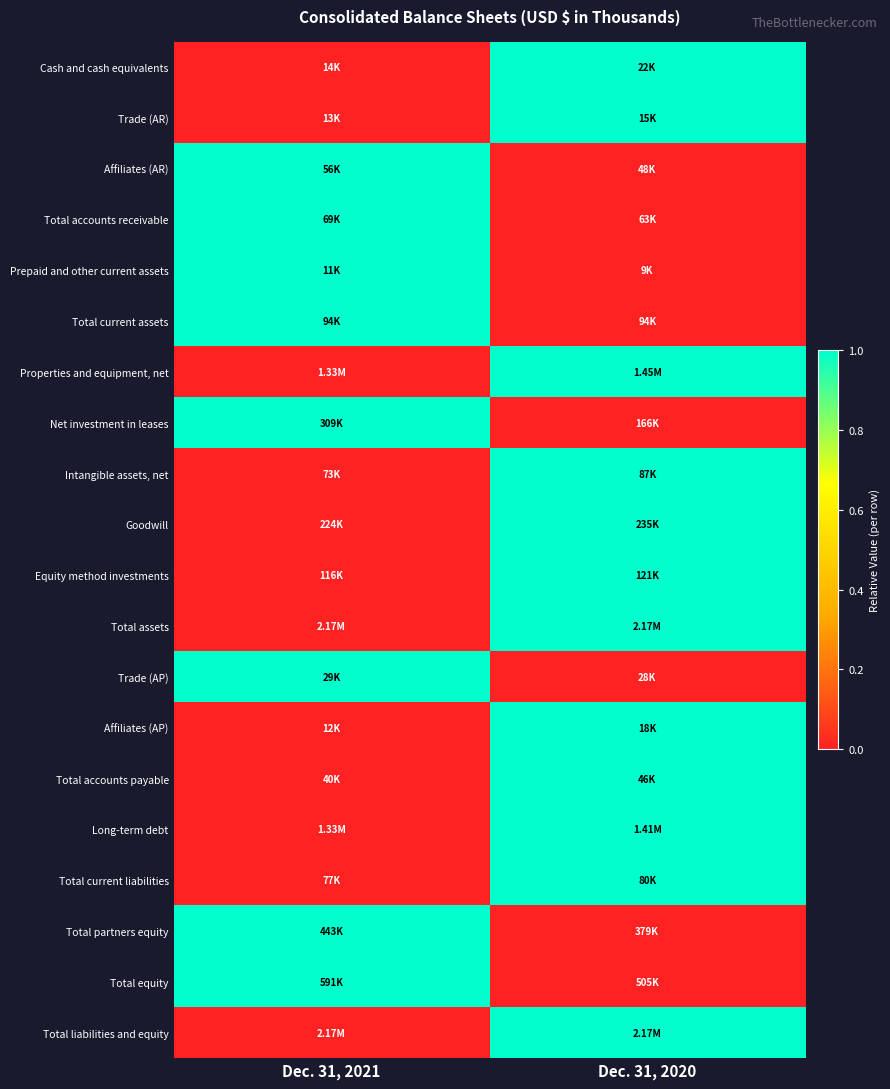

Between Dec. 31, 2021 and Dec. 31, 2020, which series saw the biggest shift?

Net investment in leases